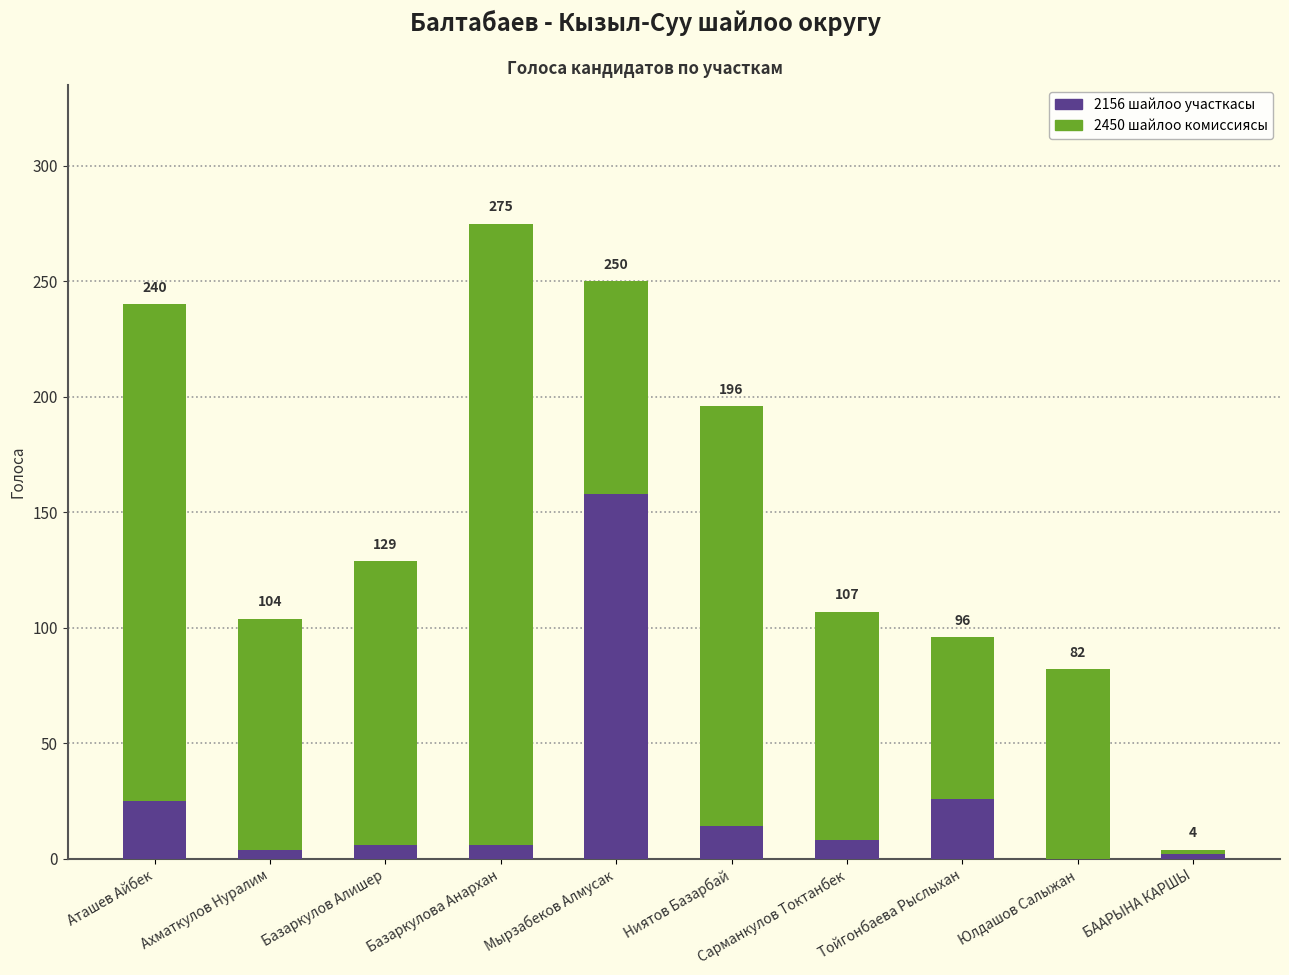

What are all the series names shown in the legend?

2156 шайлоо участкасы, 2450 шайлоо комиссиясы